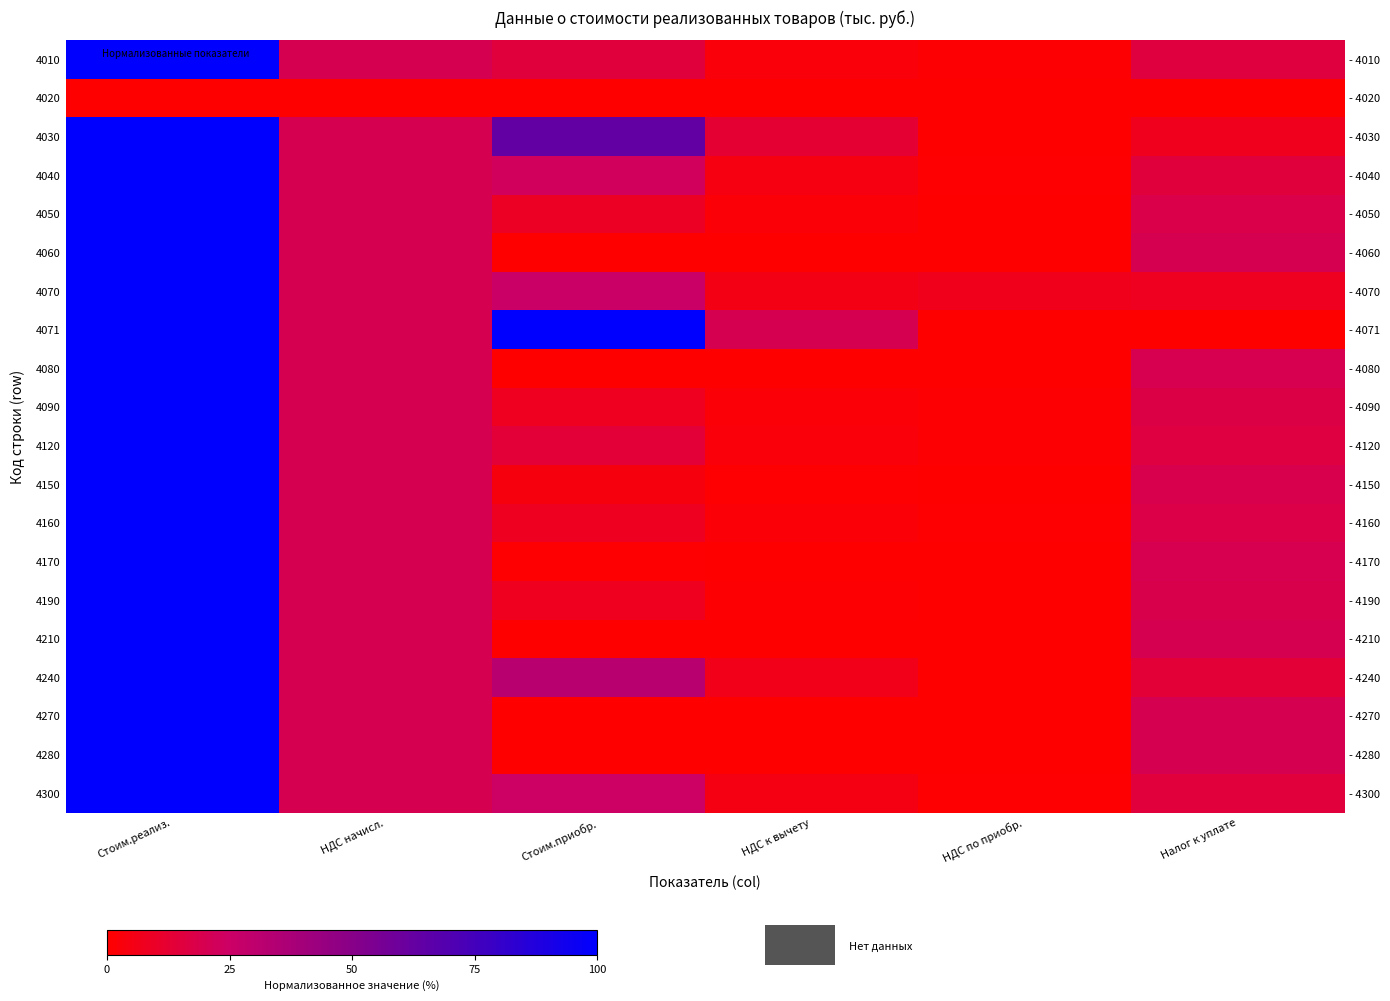

At which category is the sum across all series the highest?

Стоим.реализ.